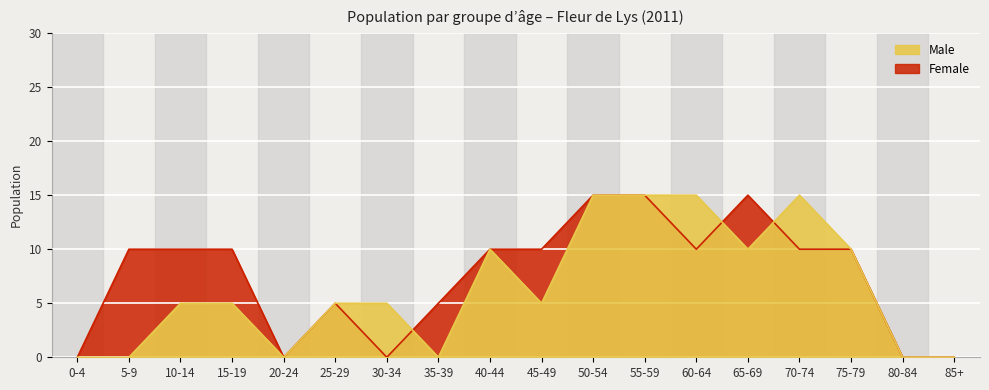

Rank the series by their average value, from highest to lowest.

Female, Male